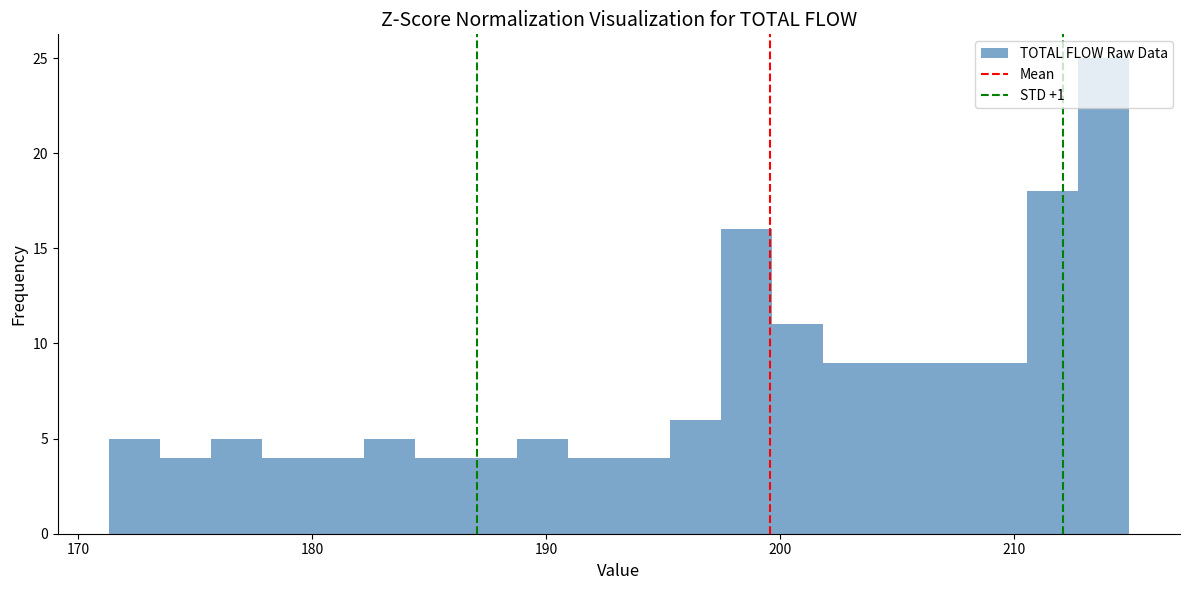

Around what value on the x-axis is the tallest bar? Give the approximate position of its centre, as read against the axis.

214